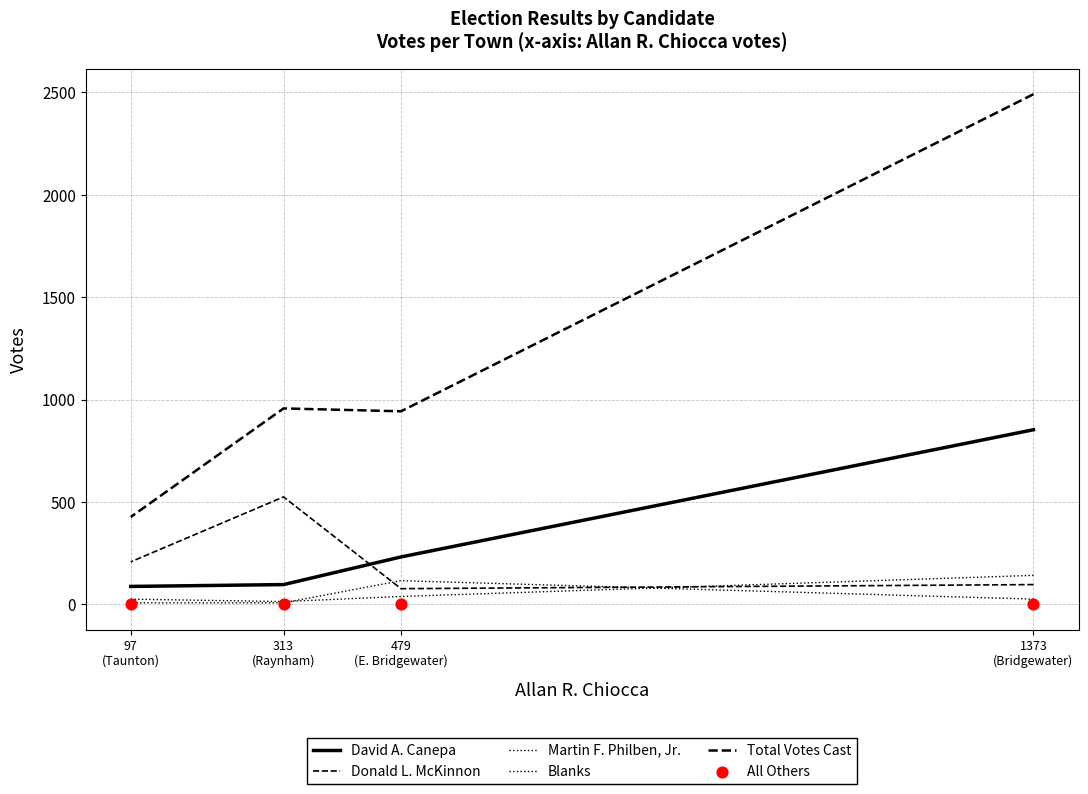

Which series has the widest spread of Y values?

Total Votes Cast